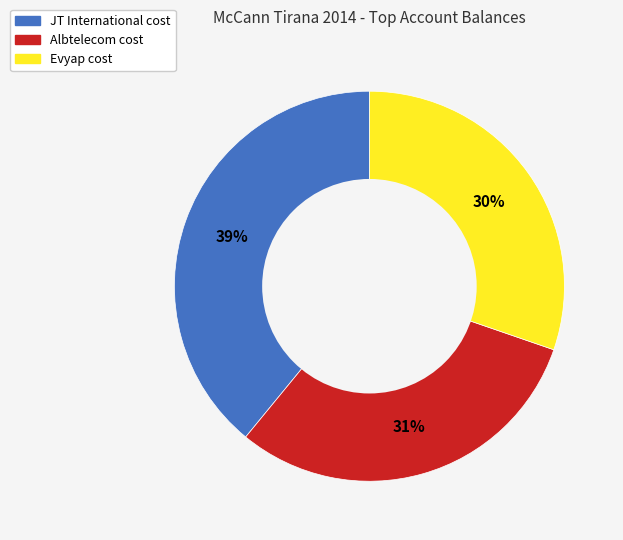

Does any single category account for the majority?

No